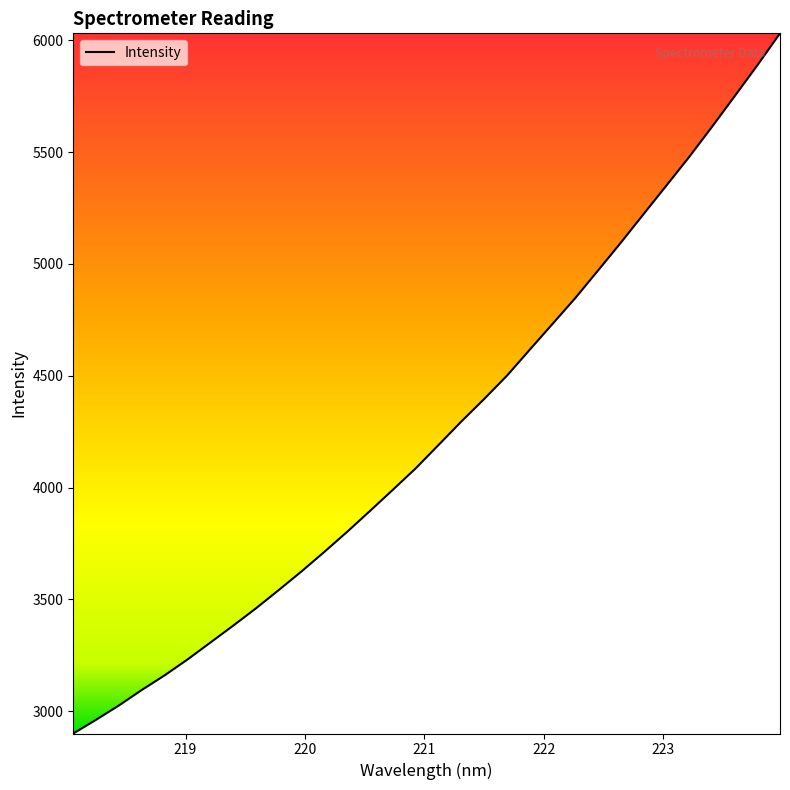

True or false: there are more than 0 points higher than both neighbors.

False